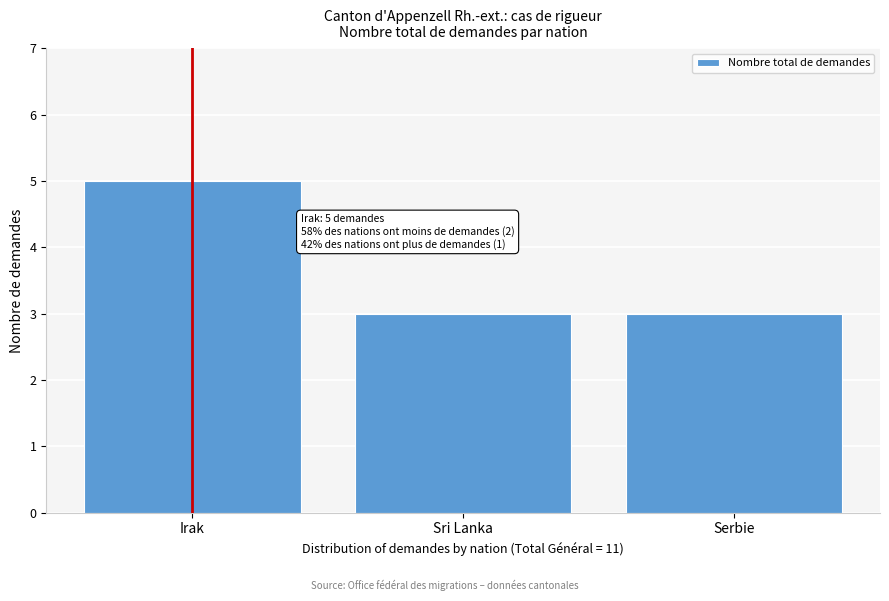

Reading left to right, transcribe all the data shown in this chart.

5	3	3